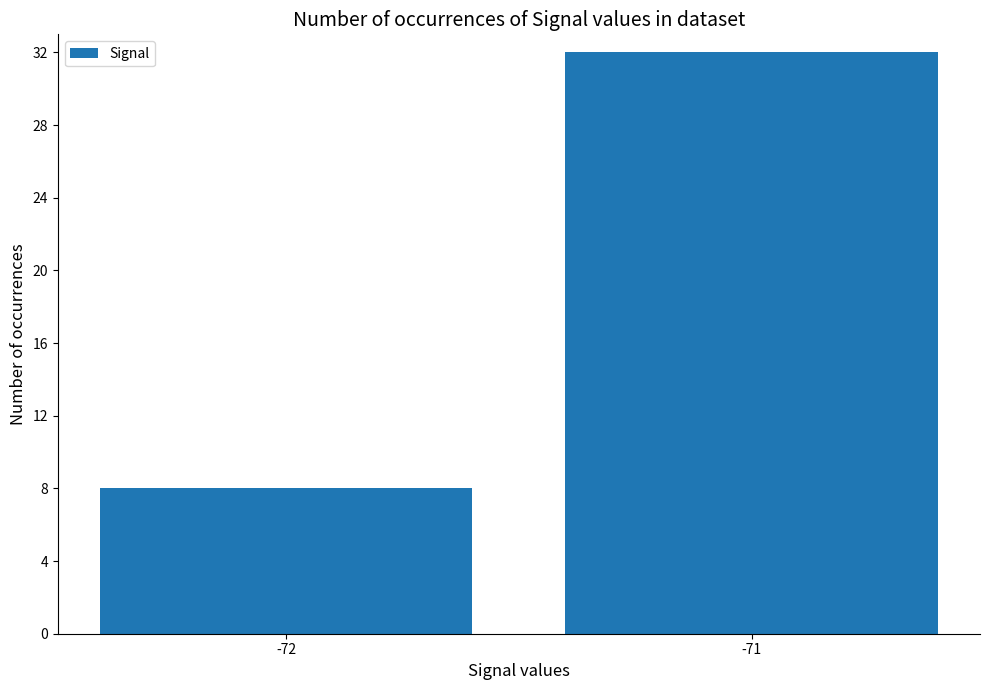

What is the sum of all values?

40